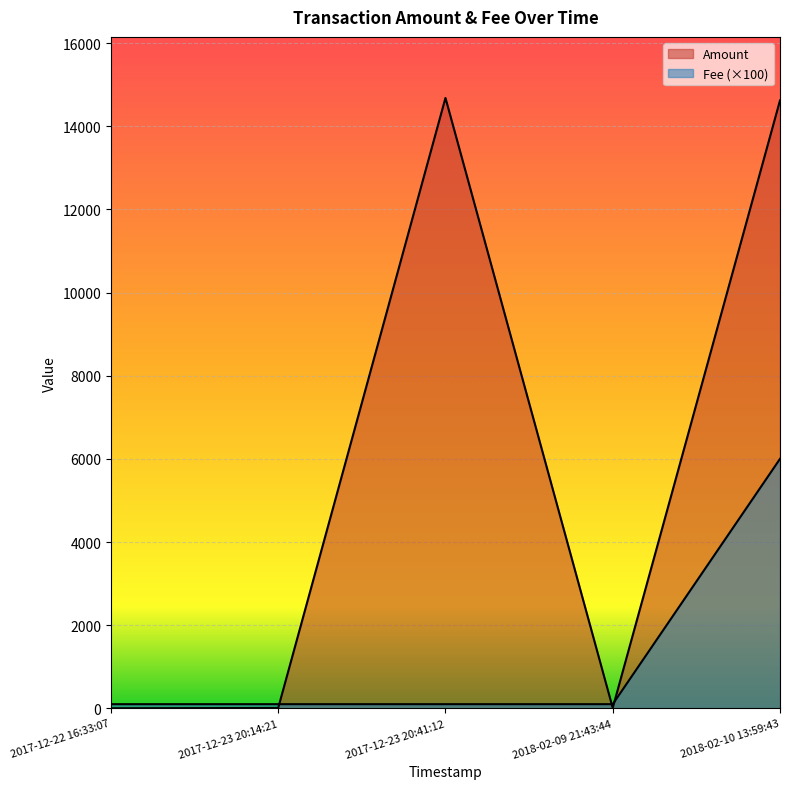

True or false: Fee and Amount intersect in this chart.

False